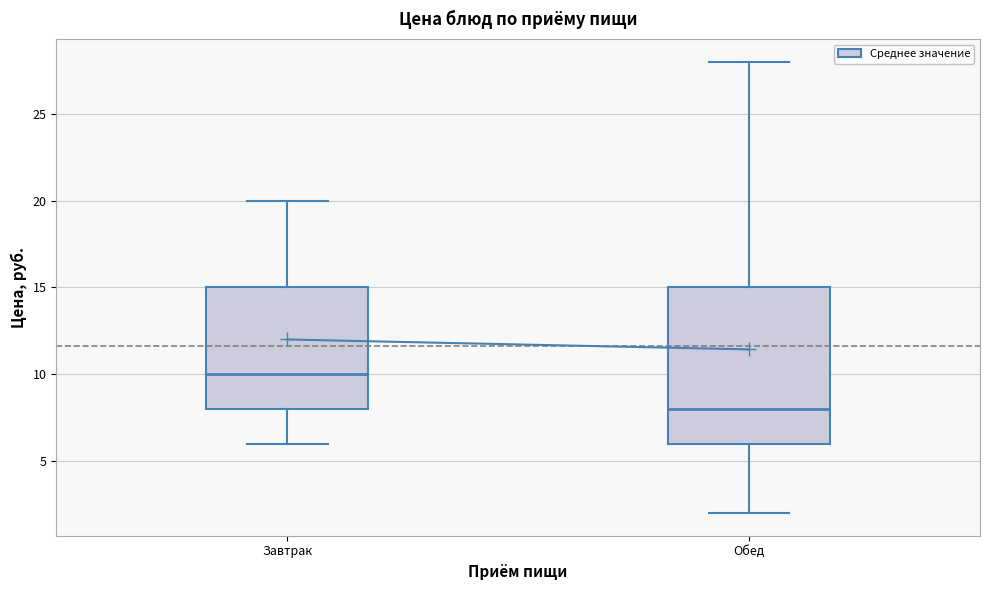

Where is the lower edge of the box for Обед on the y-axis? The values are not printed on the chart, so give them approximately, as read against the axis.

6